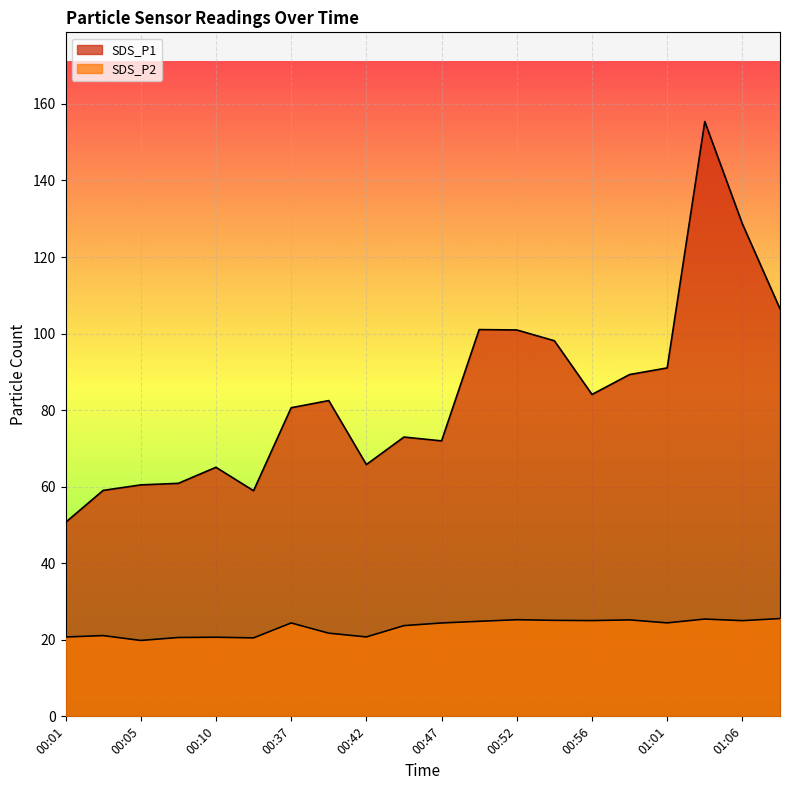

Reading left to right, extract all data points from this chart.

SDS_P1: 00:01=50.7	00:03=59.0	00:05=60.5	00:08=60.9	00:10=65.1	00:13=59.0	00:37=80.6	00:39=82.5	00:42=65.8	00:44=73.0	00:47=72.0	00:49=101.0	00:52=101.0	00:54=98.1	00:56=84.1	00:59=89.3	01:01=91.0	01:04=155.4	01:06=128.7	01:09=106.5
SDS_P2: 00:01=20.7	00:03=21.1	00:05=19.8	00:08=20.6	00:10=20.7	00:13=20.5	00:37=24.4	00:39=21.7	00:42=20.8	00:44=23.7	00:47=24.4	00:49=24.8	00:52=25.2	00:54=25.1	00:56=25.0	00:59=25.2	01:01=24.4	01:04=25.4	01:06=25.0	01:09=25.6